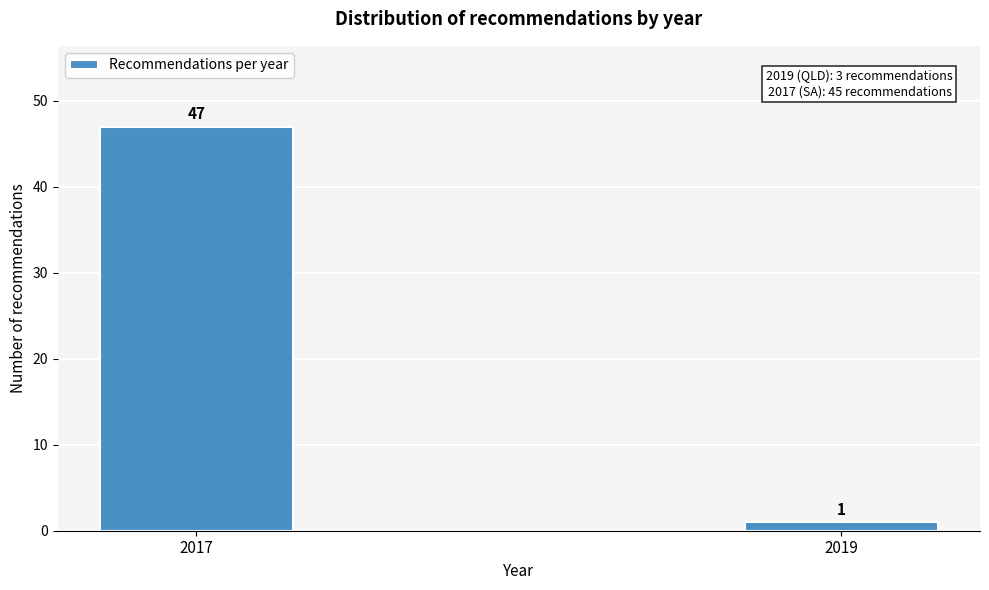

Reading right to left, extract all data points from this chart.

2019=1	2017=47